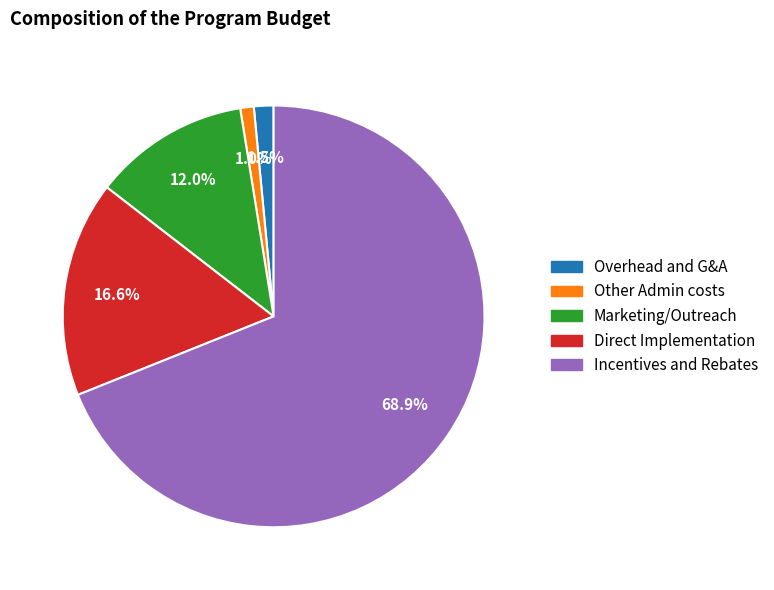

Does Marketing/Outreach represent more than half of the total?

No